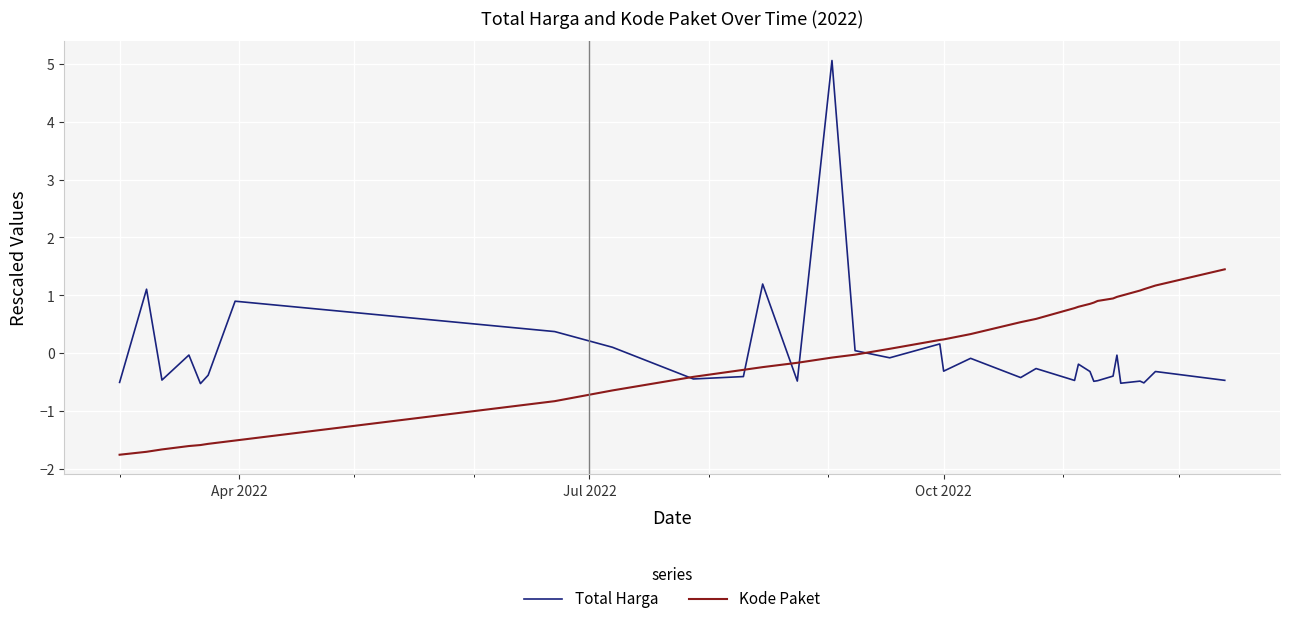

What is the maximum value shown in the chart?

5.1